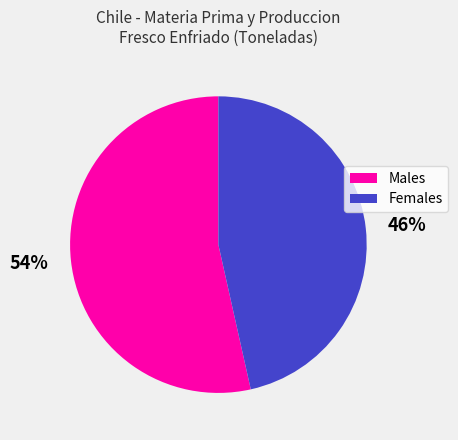

Combined, do 46% and 54% account for over 50%?

Yes